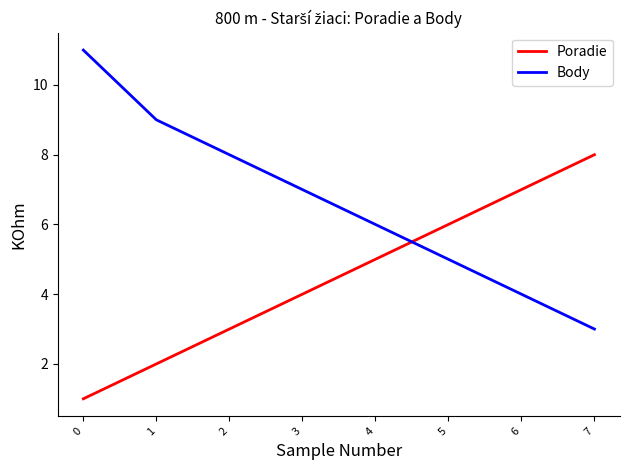

True or false: Body and Poradie cross at least once.

True